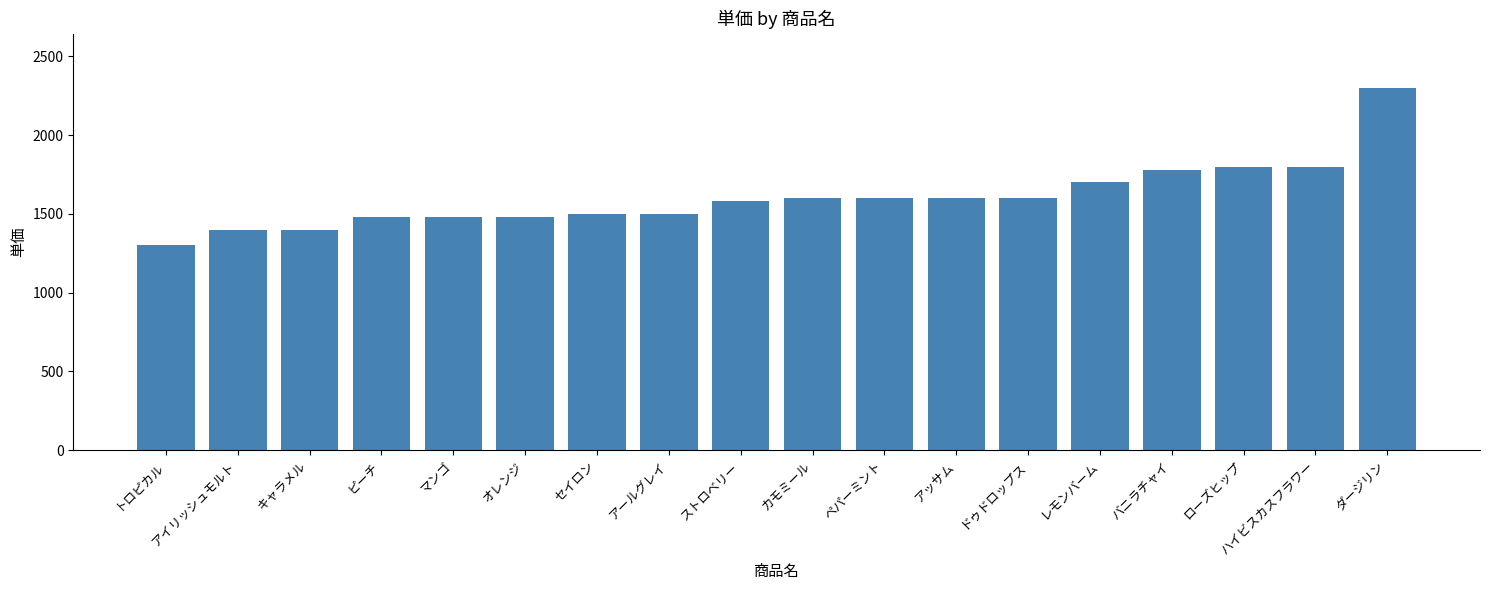

The chart shows a value of 2859 at ドゥドロップス. True or false?

False